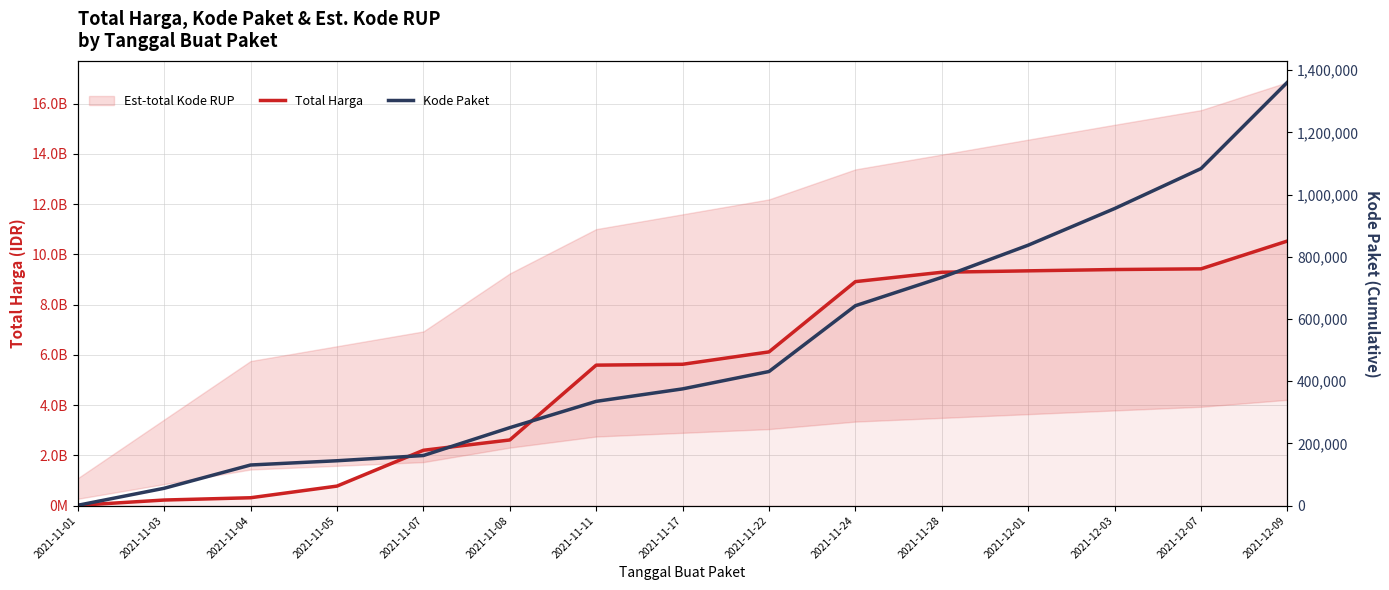

The Kode Paket series shows 375454 at 2021-11-17. True or false?

True